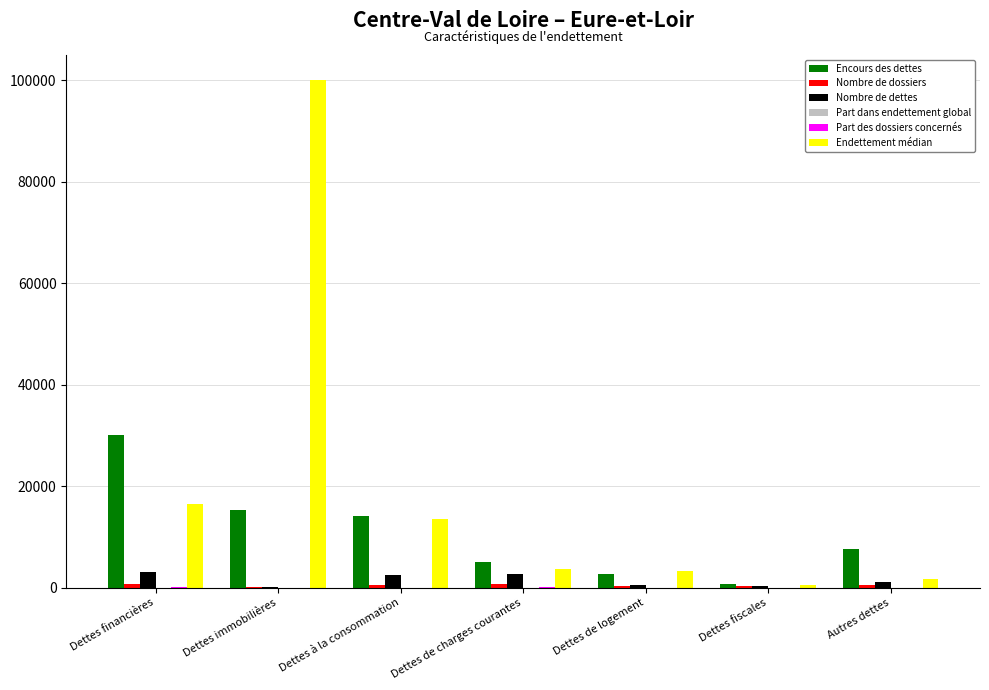

What is the sum of all Endettement médian values?

139400.8